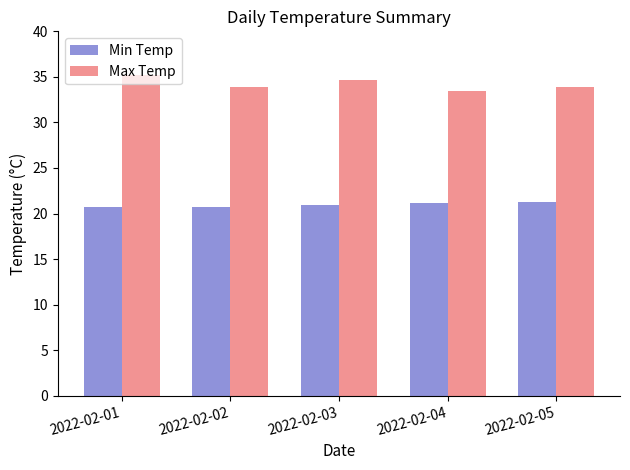

How many groups of bars are there?

5